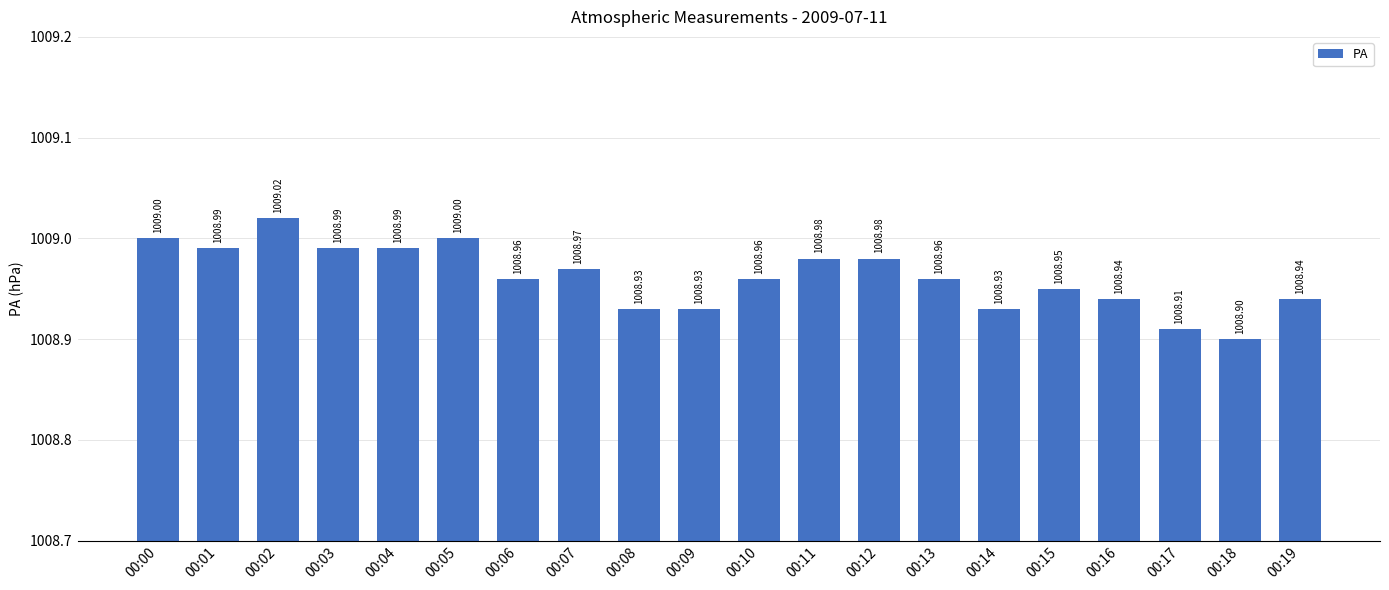

What value does the data have at 00:18?

1008.9